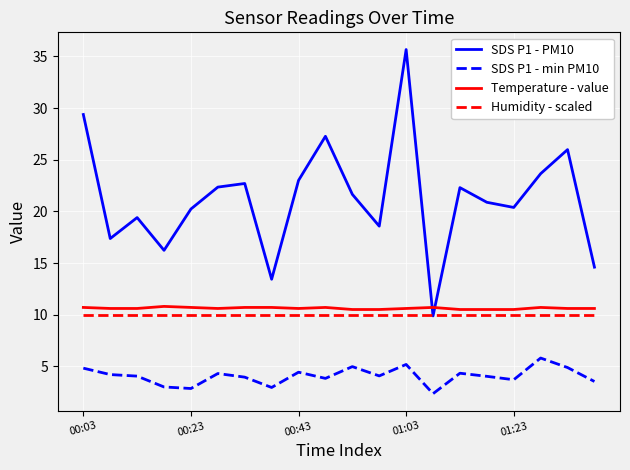

Which series has the largest range (max minus min)?

SDS P1 - PM10